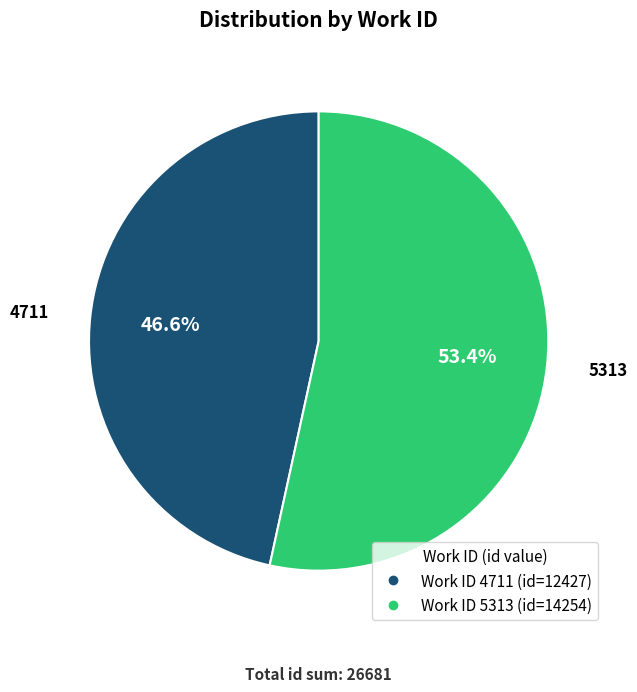

Does any single category account for the majority?

Yes